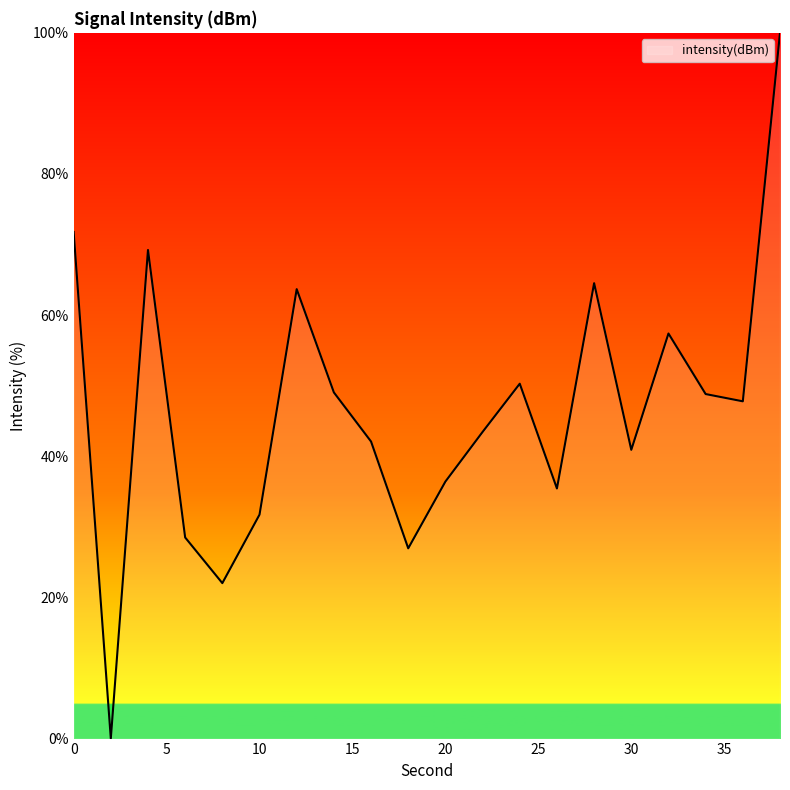

How many lines are shown in the chart?

1